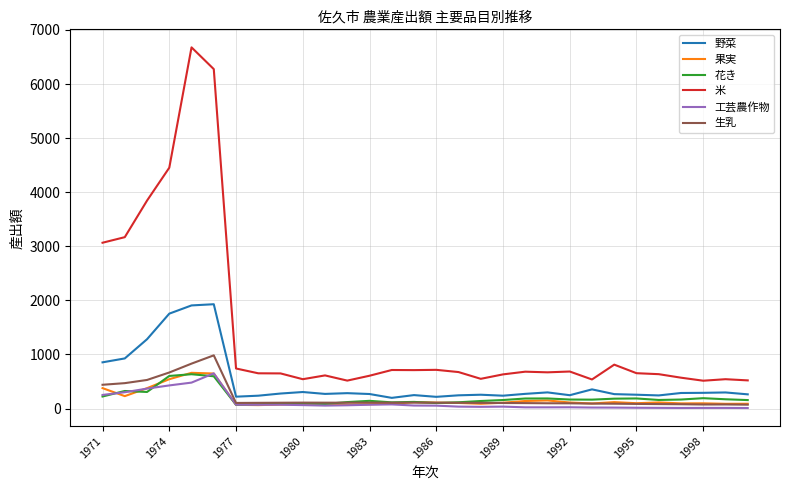

How many series are shown in this chart?

6